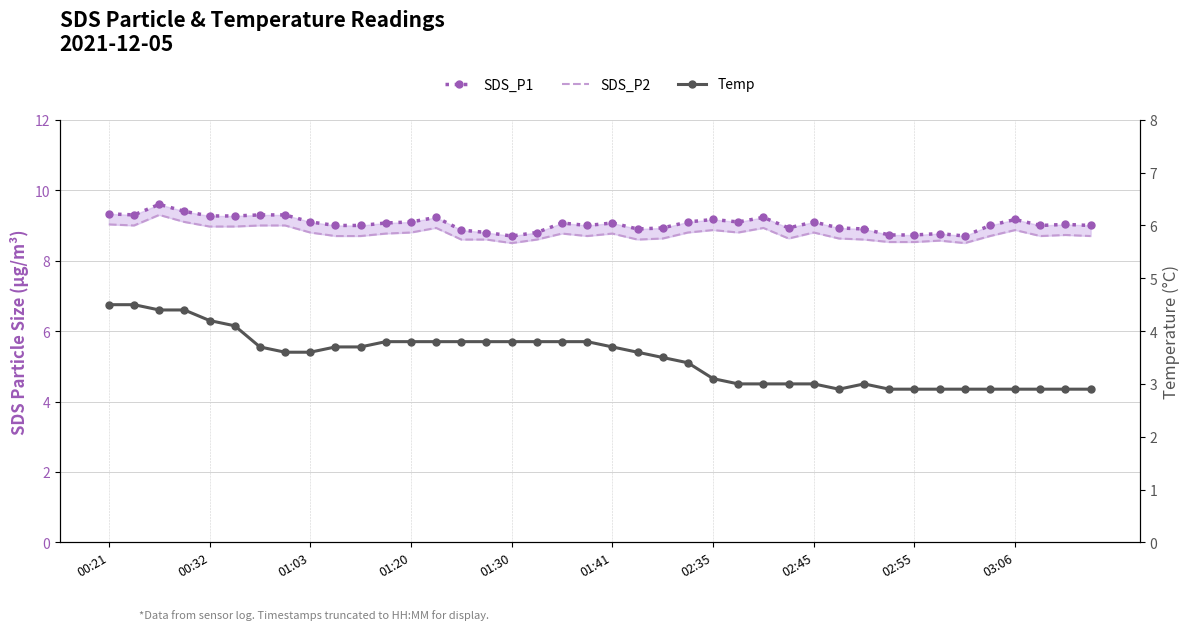

True or false: SDS_P2 and Temp intersect in this chart.

False